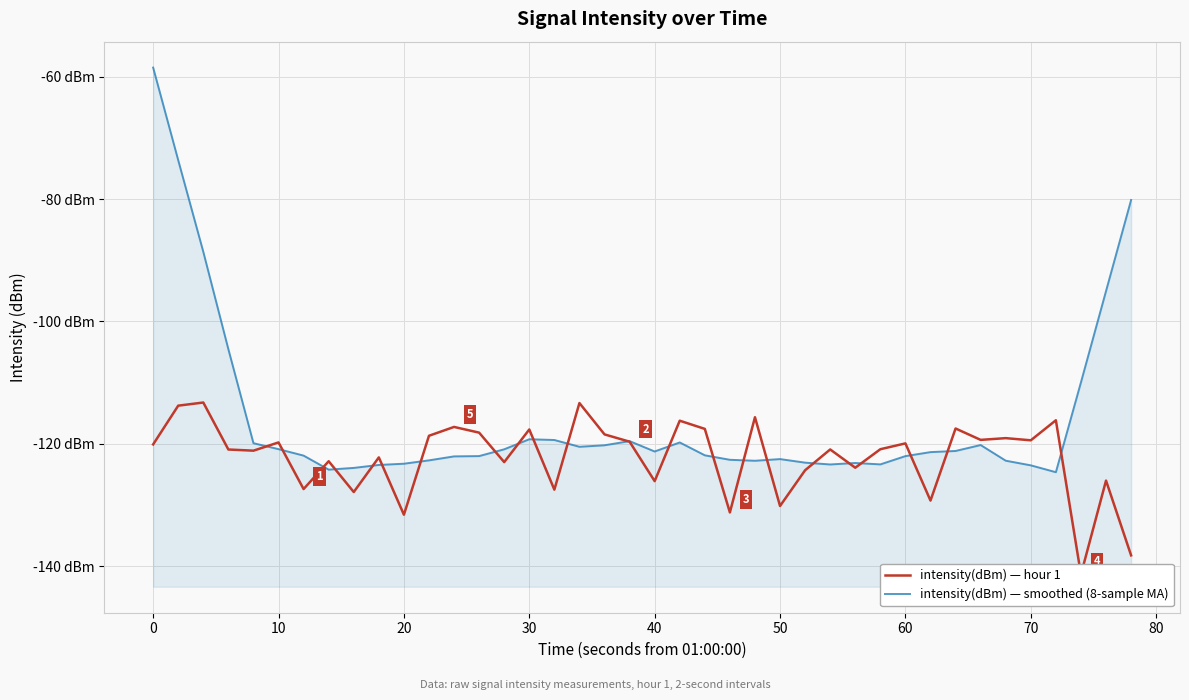

How many data points in intensity(dBm) — smoothed (8-sample MA) are above -121?

17